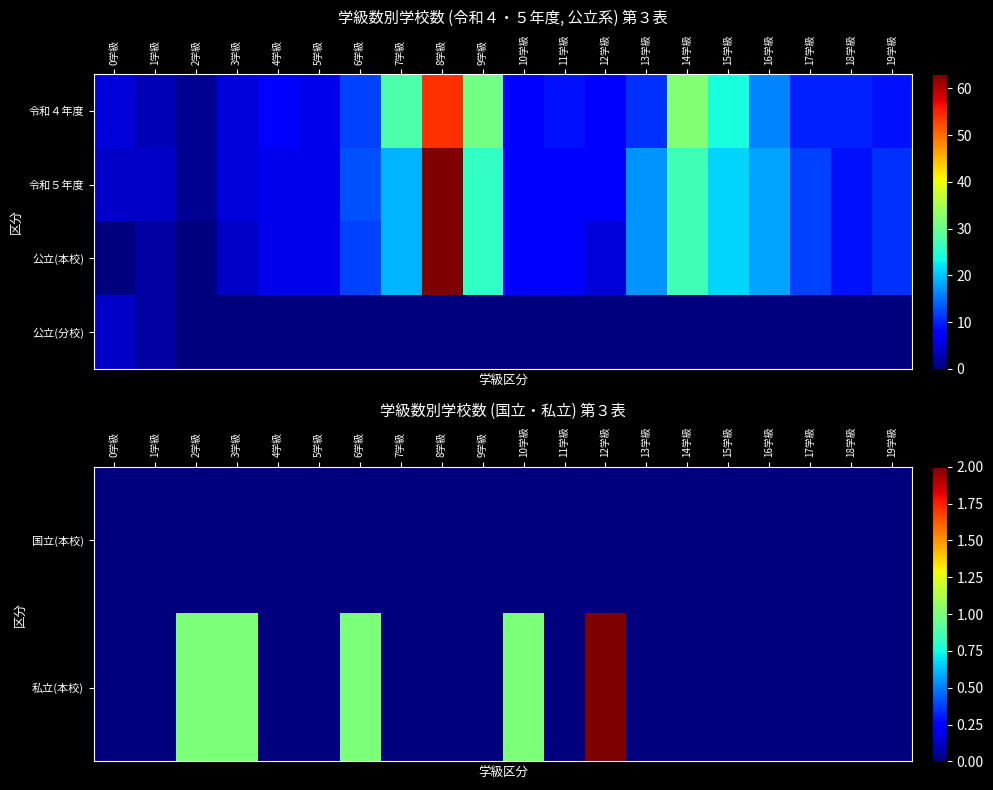

Which label corresponds to the smallest value in the chart?

0学級